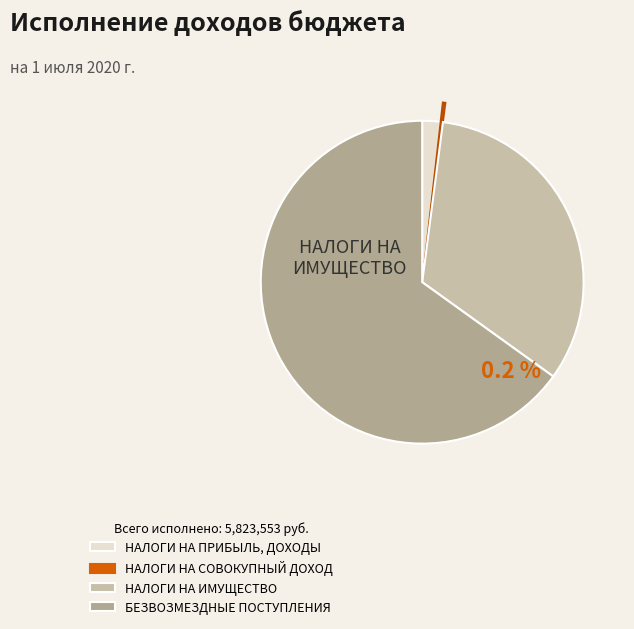

How many segments does this pie chart have?

4